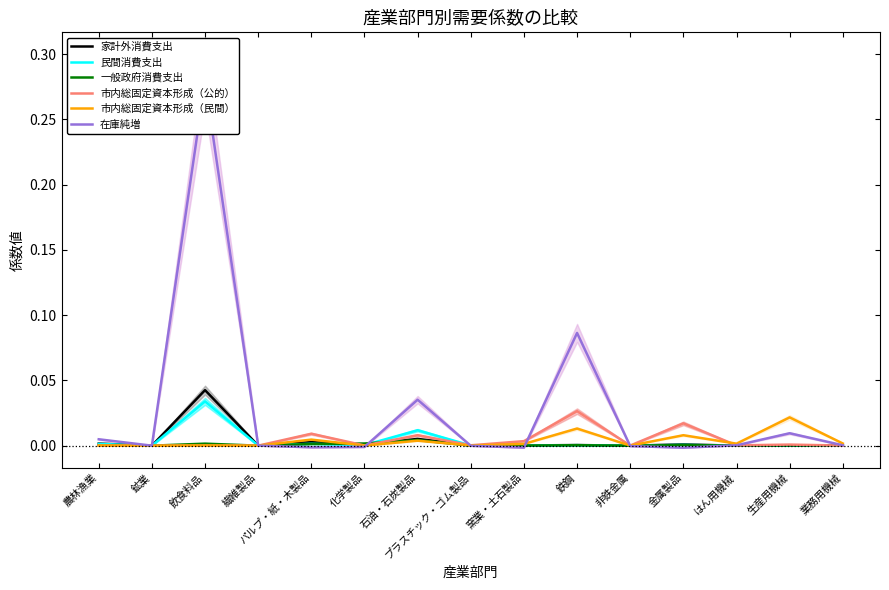

Which series changed the most between パルプ・紙・木製品 and 化学製品?

市内総固定資本形成（公的）